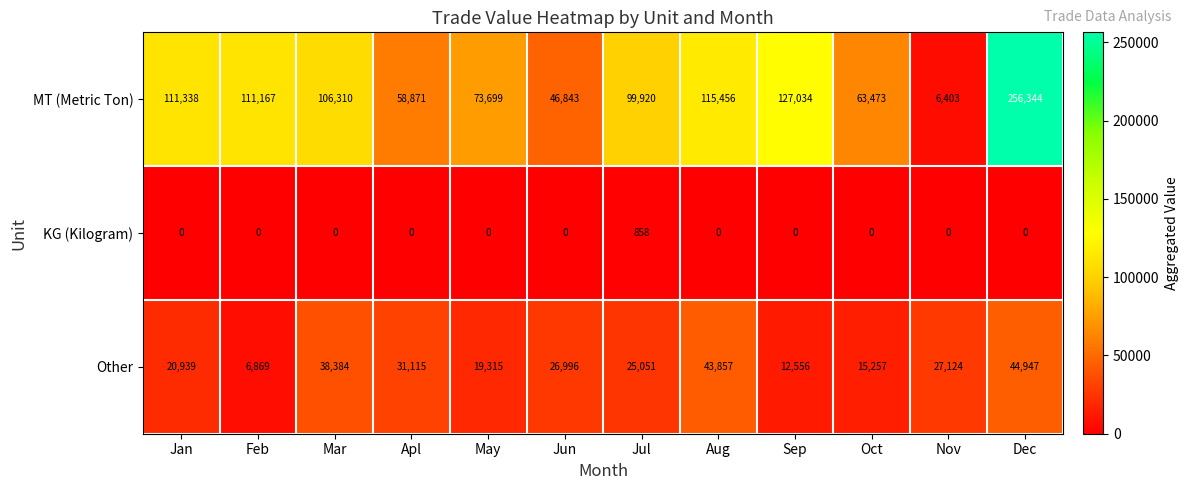

At May, list the series in order from smallest to largest.

KG (Kilogram), Other, MT (Metric Ton)